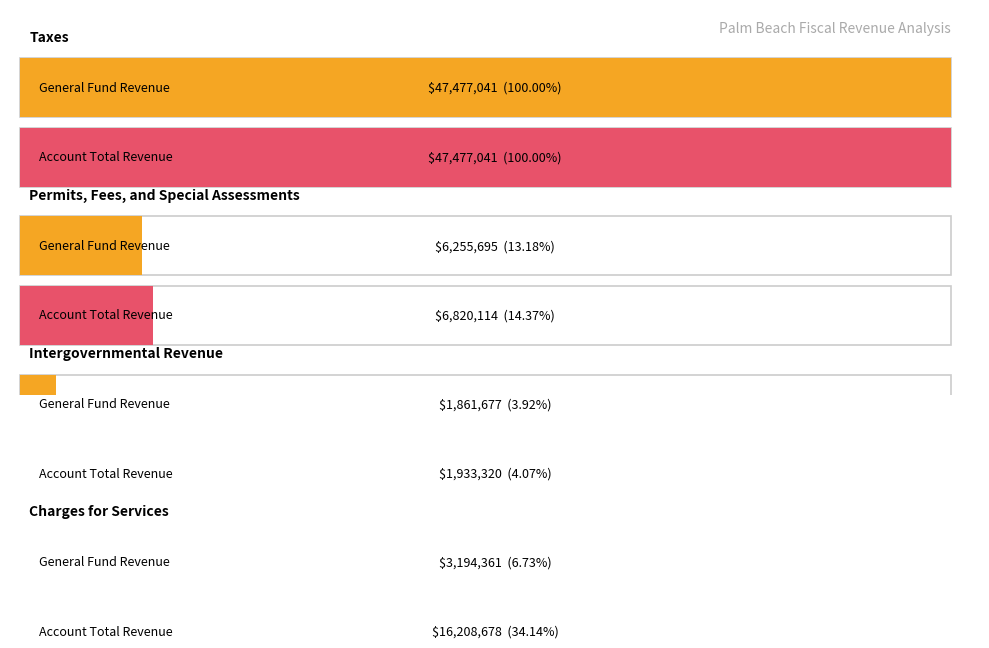

Which series has the widest spread of values?

General